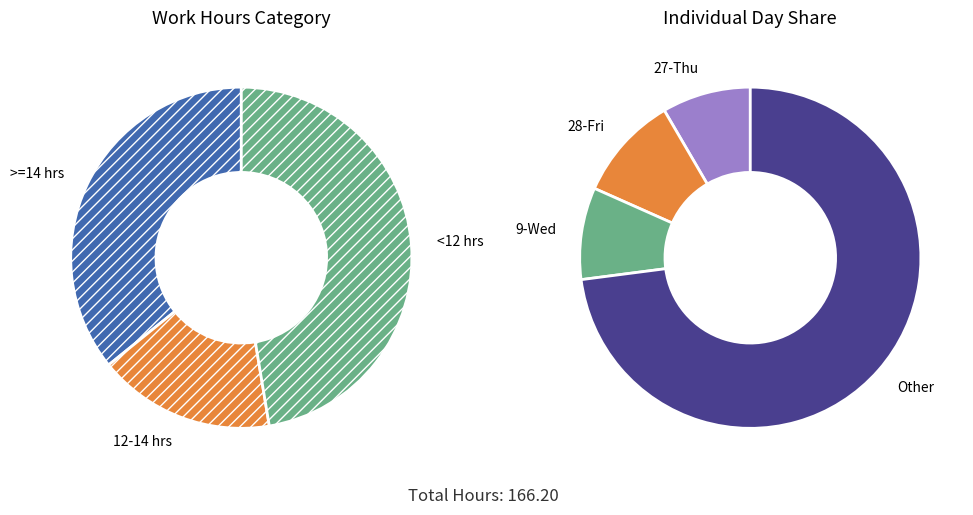

To the nearest percent, what portion does 11.07 represent?

7%